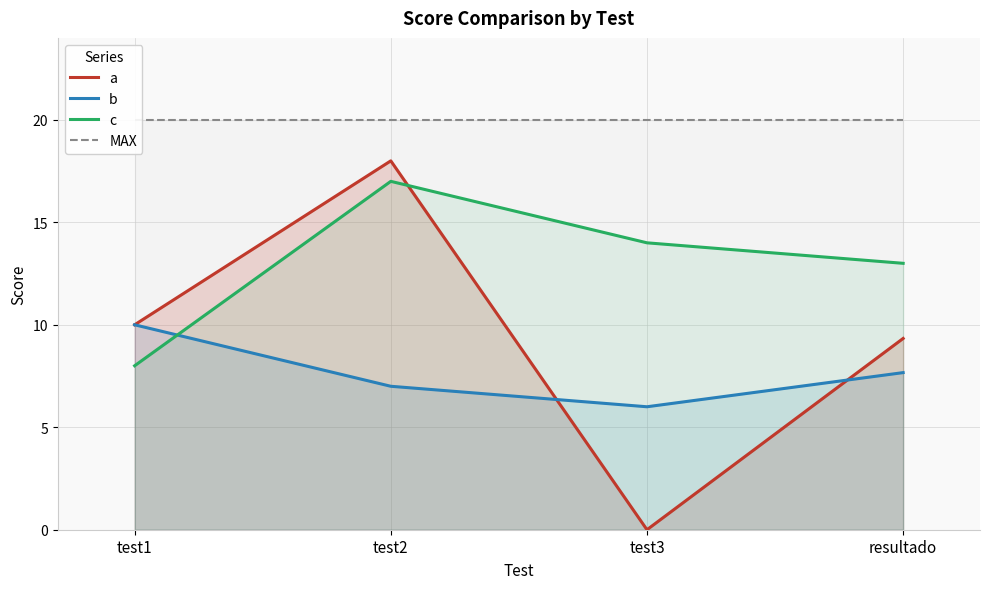

What is the difference between the b values at resultado and test1?

2.3